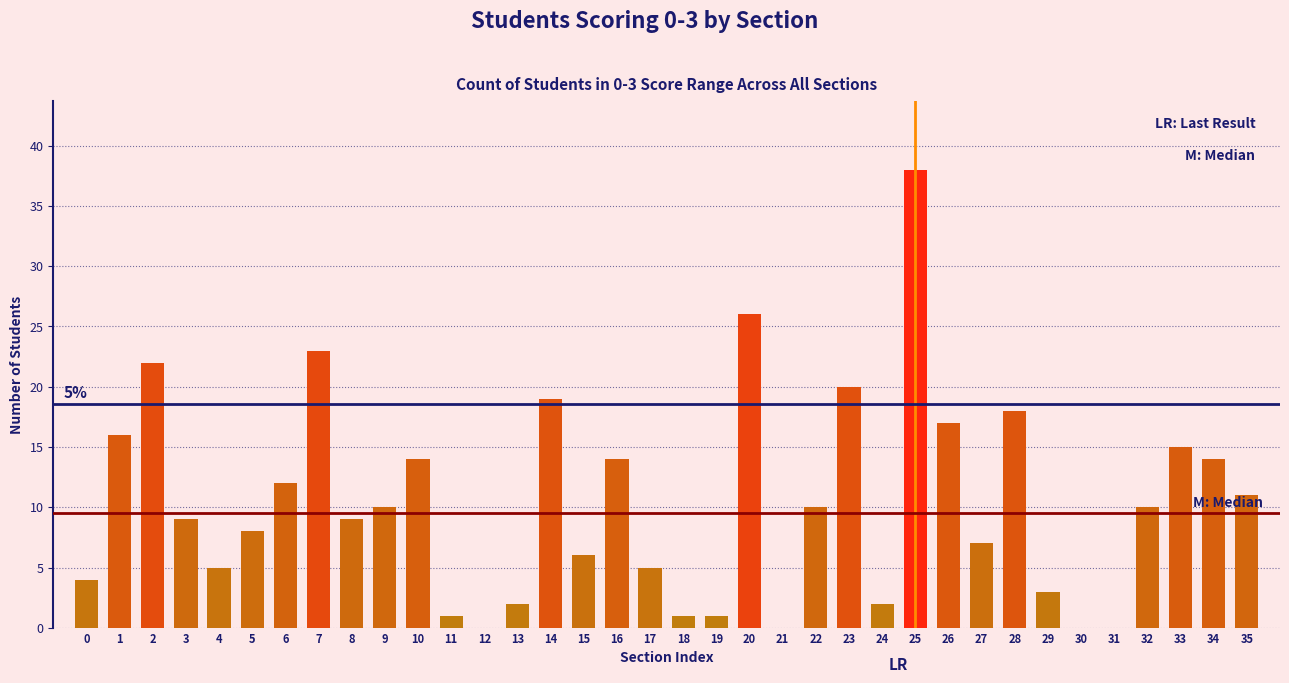

Is it true that the value at 34 is 14?

True